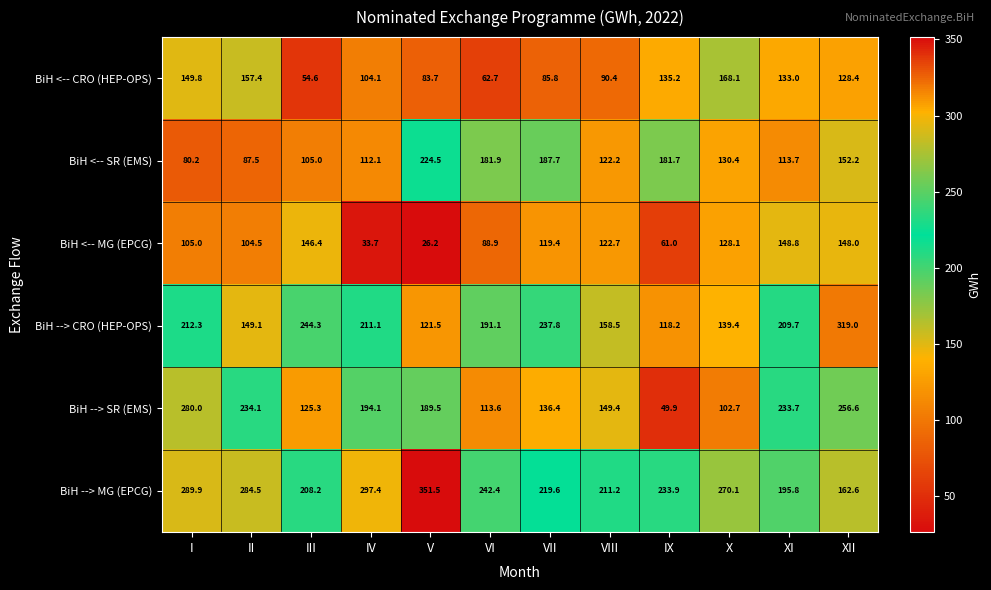

Which series changed the most between X and XI?

BiH --> SR (EMS)